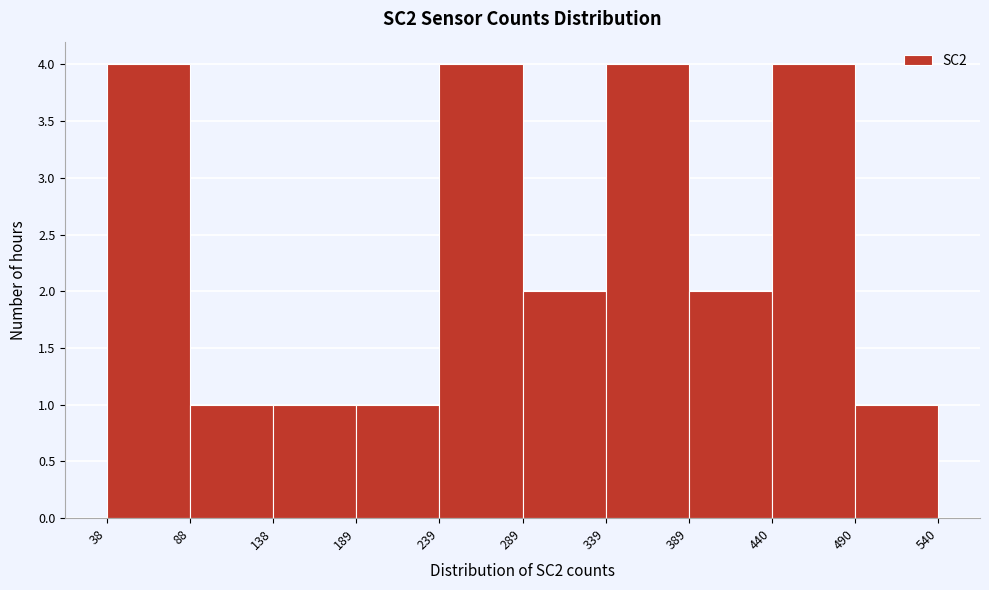

Reading left to right, list every bar in this chart as the range it spans on the x-axis followed by its height. The values are not printed on the chart, so give them approximately, as read against the axis.

38 to 88: 4
88 to 138: 1
138 to 189: 1
189 to 239: 1
239 to 289: 4
289 to 339: 2
339 to 389: 4
389 to 440: 2
440 to 490: 4
490 to 540: 1